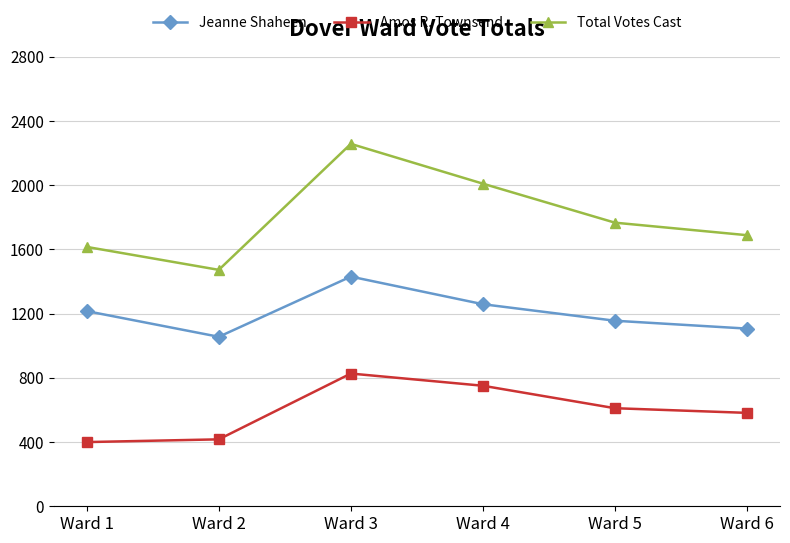

At which label is Amos R. Townsend closest to 613?

Ward 5